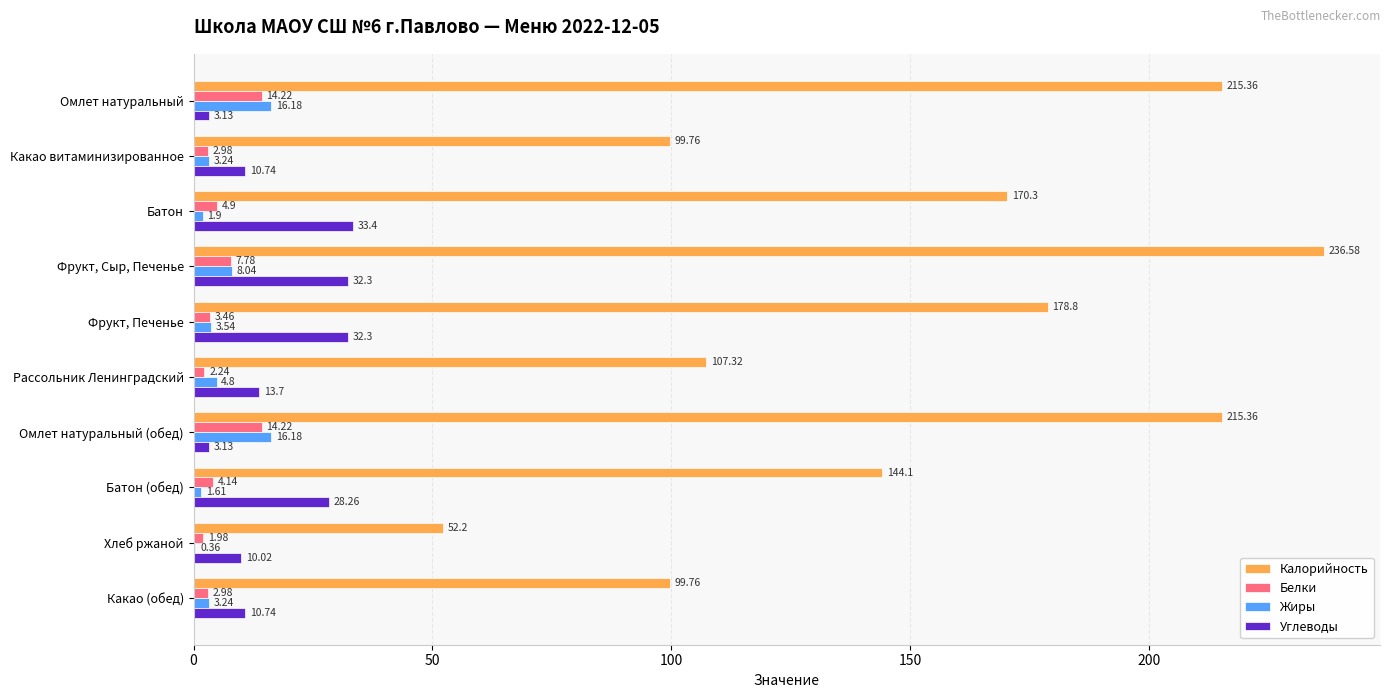

What is the sum of the Углеводы values at Фрукт, Сыр, Печенье and Батон (обед)?

60.6